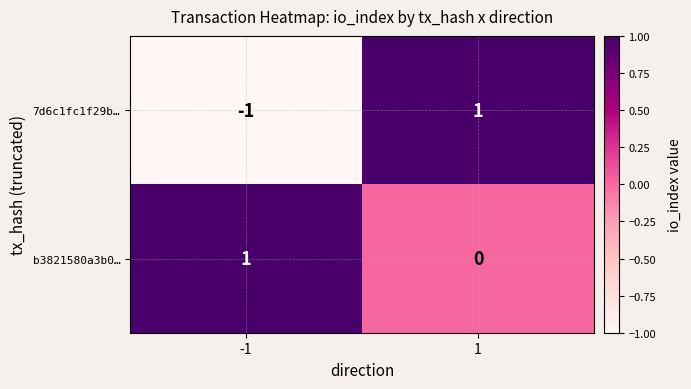

At how many categories does at least one series exceed 0?

2